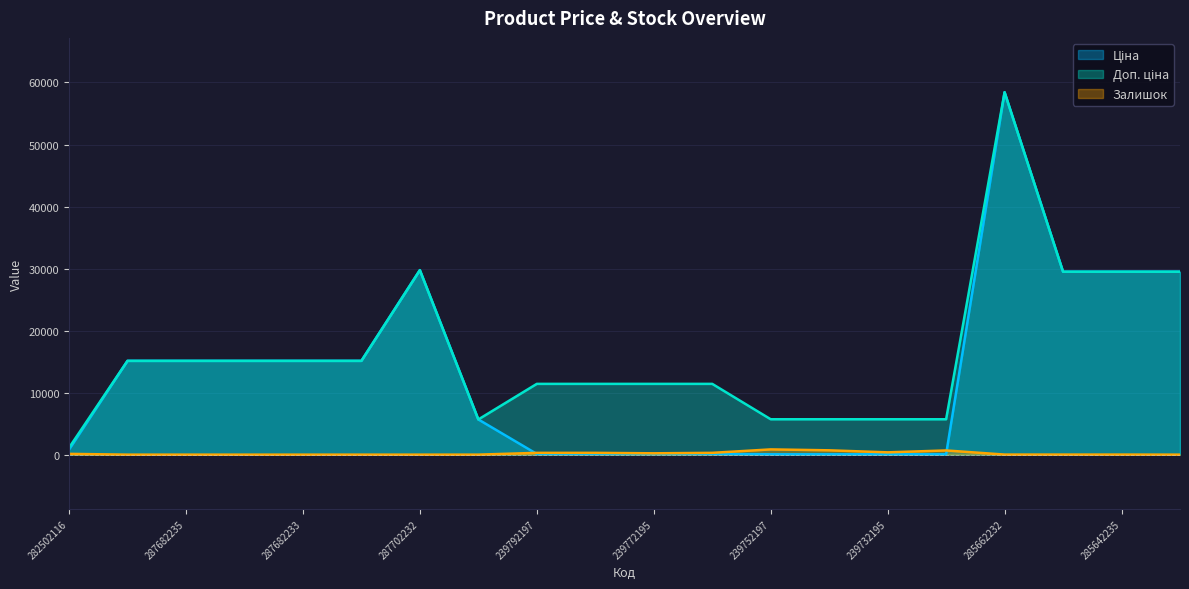

Reading left to right, transcribe all the data shown in this chart.

Ціна: 818.5	15120.0	15120.0	15120.0	15120.0	15120.0	29747.2	5673.8	114.1	114.1	114.1	114.1	57.0	57.0	57.0	57.0	58426.5	29491.5	29491.5	29491.5
Доп. ціна: 1109.2	15120.0	15120.0	15120.0	15120.0	15120.0	29747.2	5673.8	11410.0	11410.0	11410.0	11410.0	5705.0	5705.0	5705.0	5705.0	58426.5	29491.5	29491.5	29491.5
Залишок: 125.0	0.0	0.0	0.0	0.0	0.0	0.0	2.0	289.0	290.0	215.0	290.0	845.0	698.0	370.0	676.0	12.0	11.0	11.0	0.0